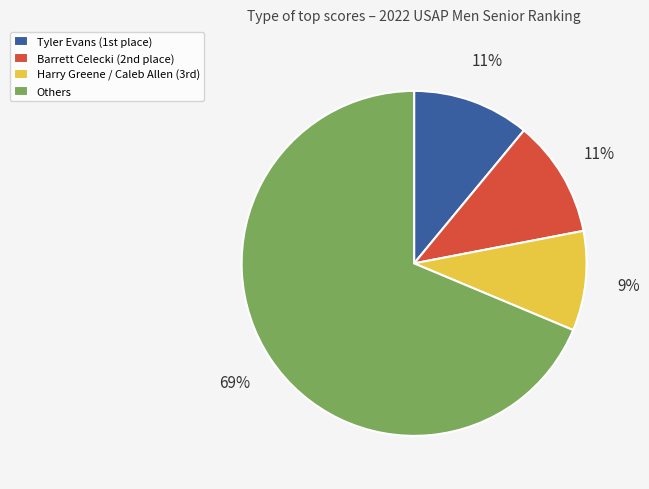

To the nearest percent, what is the average slice percentage?

25%